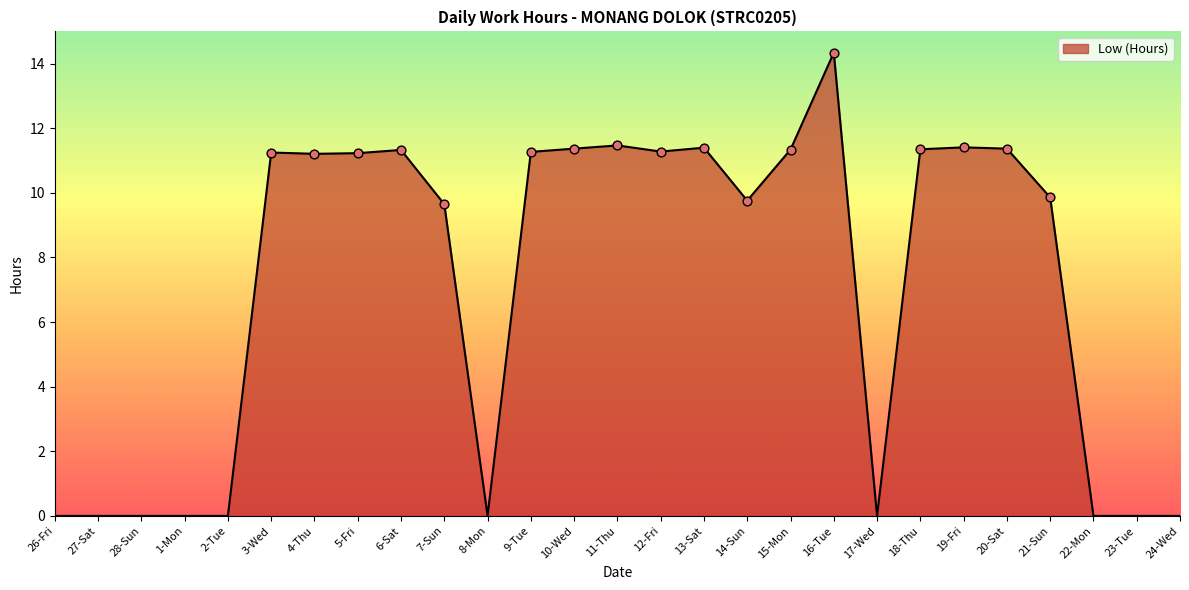

What is the ratio of the value at 16-Tue to the value at 10-Wed?

1.3